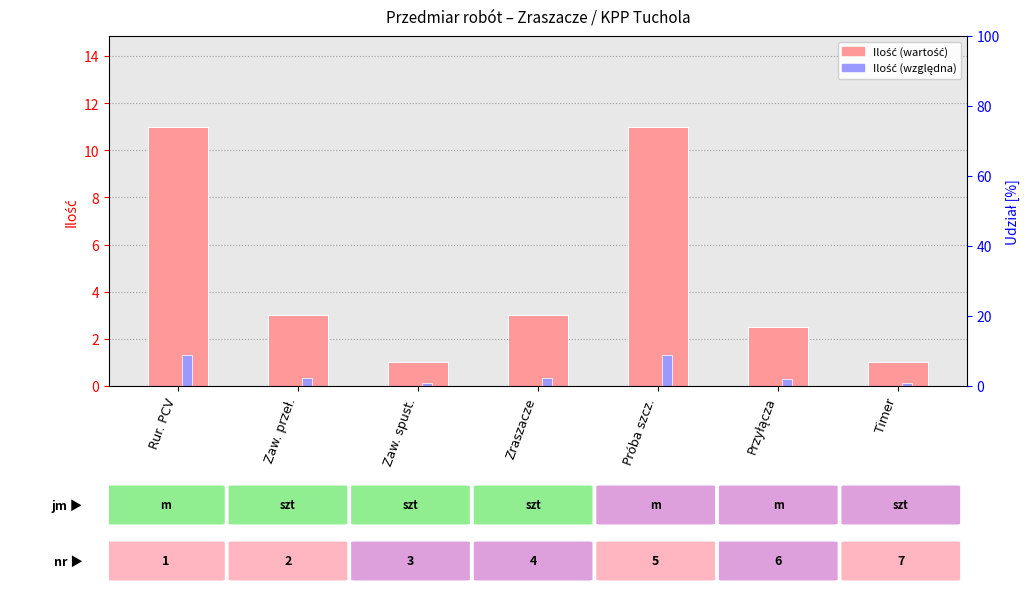

The value of Ilość at Rur. PCV is 19.4. True or false?

False